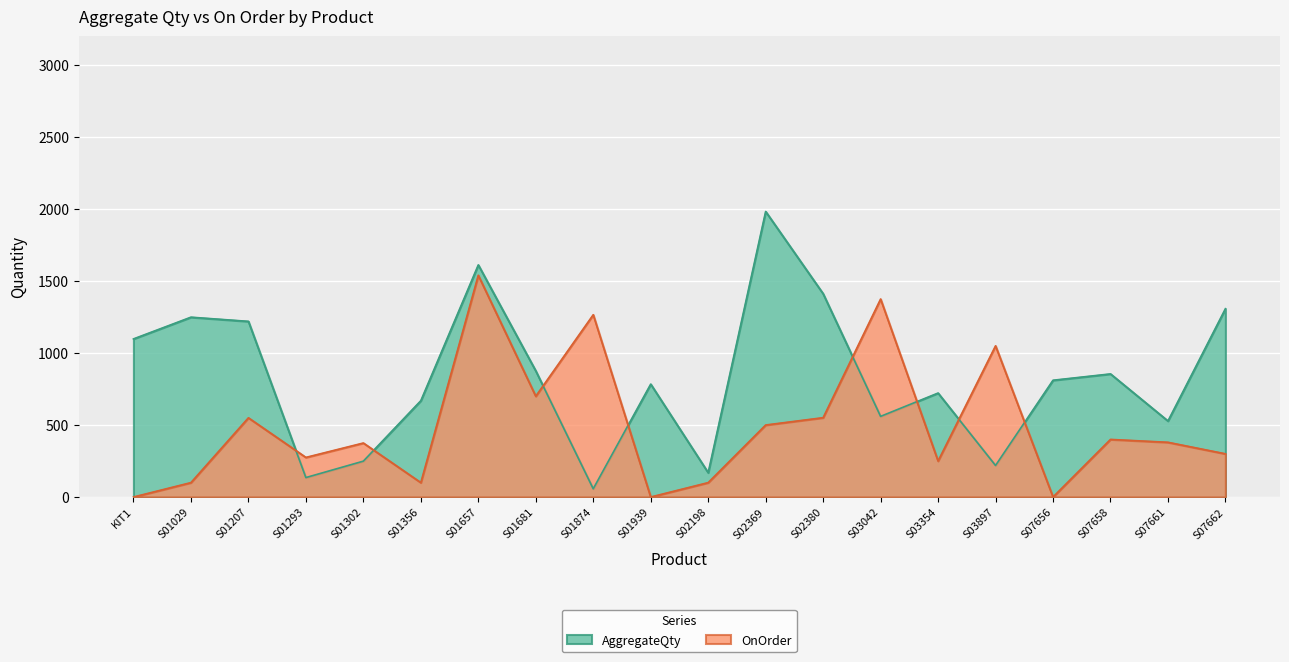

Between which two adjacent categories do AggregateQty and OnOrder first intersect?

S01207 and S01293